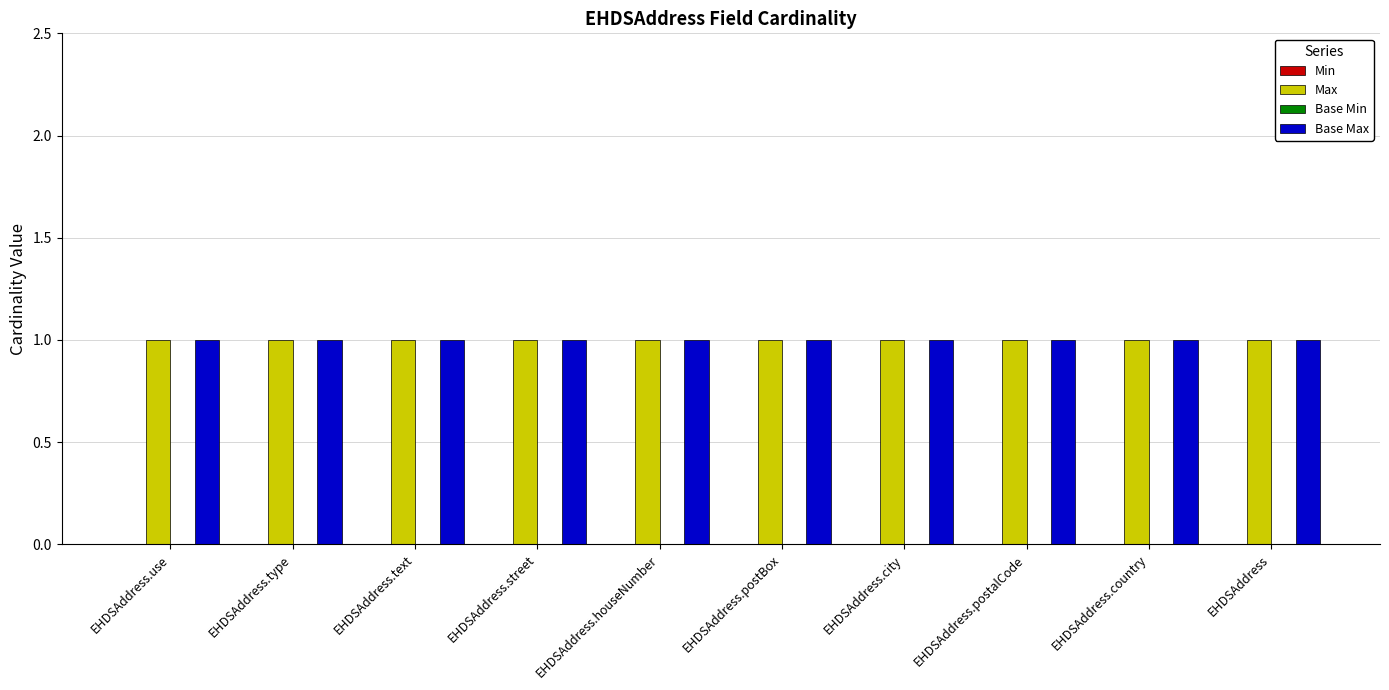

Does the chart contain stacked bars?

No